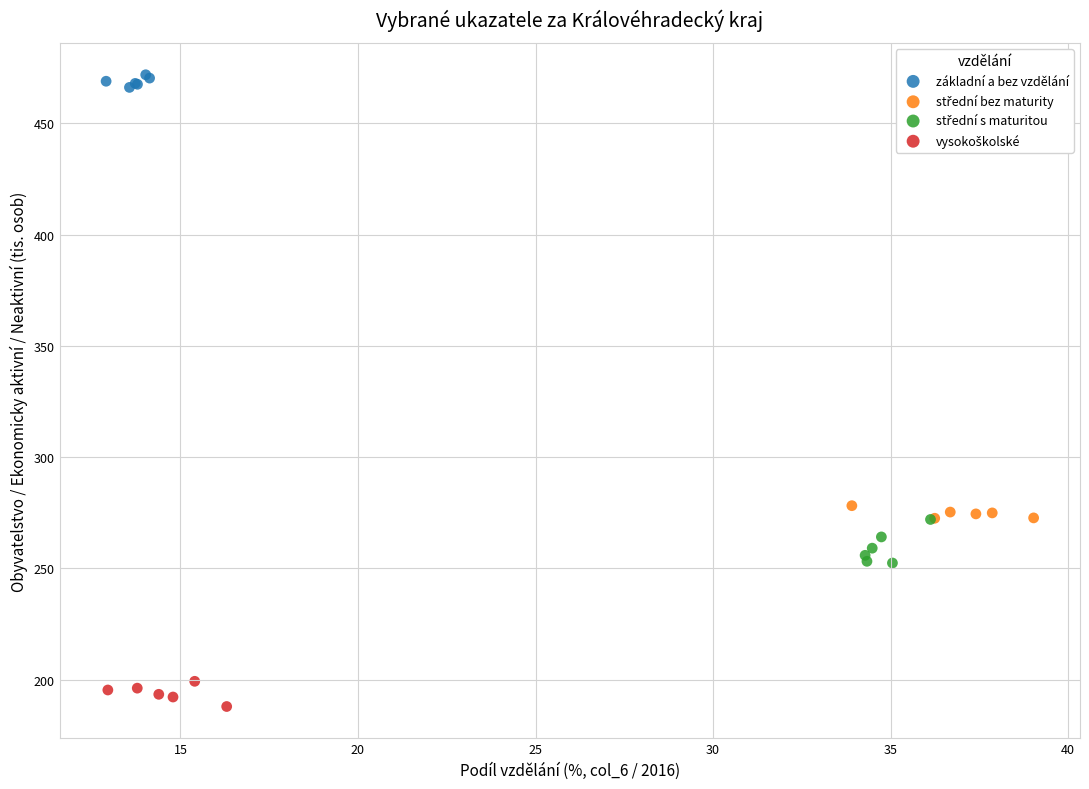

Which series reaches the maximum Y coordinate?

základní a bez vzdělání